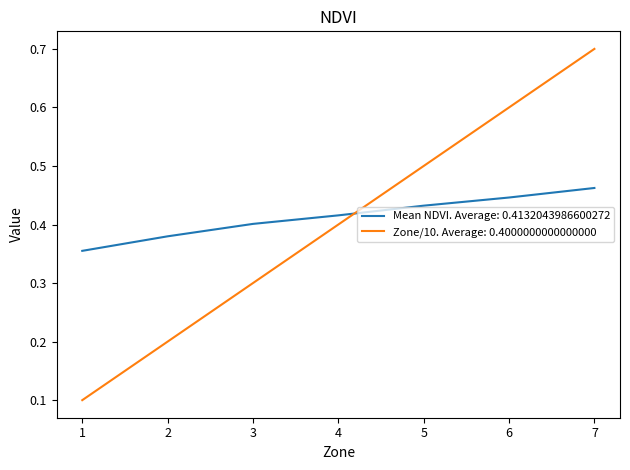

True or false: Zone/10. Average: 0.4000000000000000 has a value of 0.4 at 3.

False